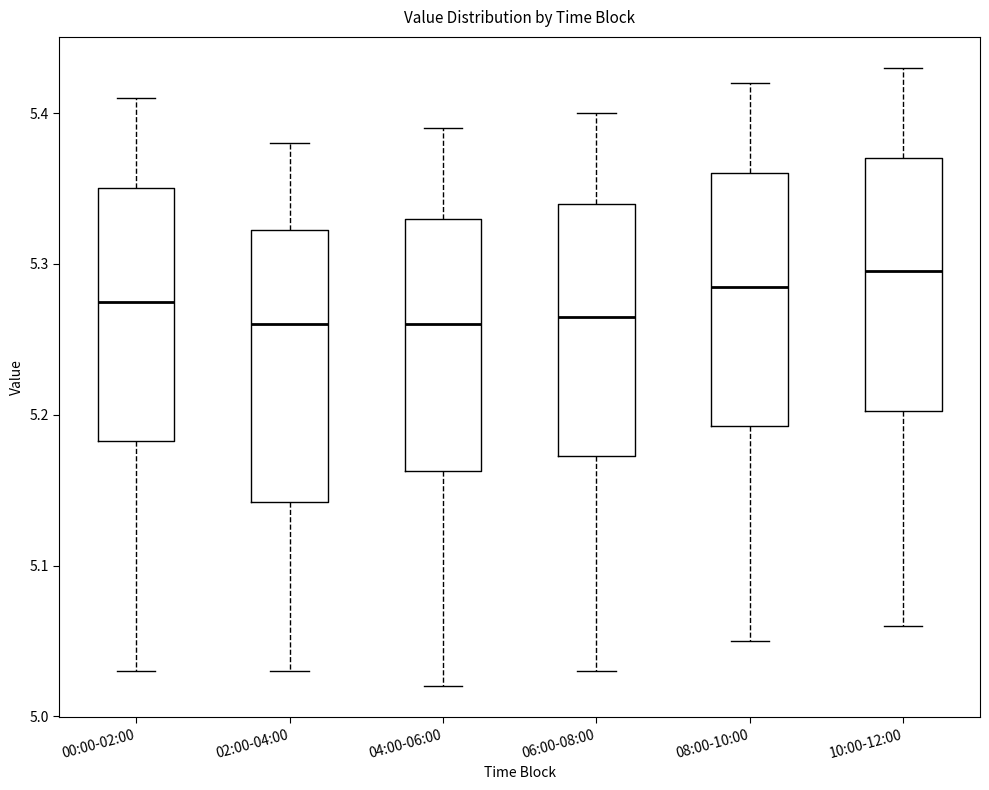

Reading left to right, transcribe this box plot: for each box, give where its median line is, the range the box spans, and where its two whiskers end, as read against the y-axis. The values are not printed on the chart, so give them approximately, as read against the axis.

00:00-02:00: median 5.28, box 5.18 to 5.35, whiskers 5.03 to 5.41
02:00-04:00: median 5.26, box 5.14 to 5.32, whiskers 5.03 to 5.38
04:00-06:00: median 5.26, box 5.16 to 5.33, whiskers 5.02 to 5.39
06:00-08:00: median 5.27, box 5.17 to 5.34, whiskers 5.03 to 5.40
08:00-10:00: median 5.29, box 5.19 to 5.36, whiskers 5.05 to 5.42
10:00-12:00: median 5.30, box 5.20 to 5.37, whiskers 5.06 to 5.43